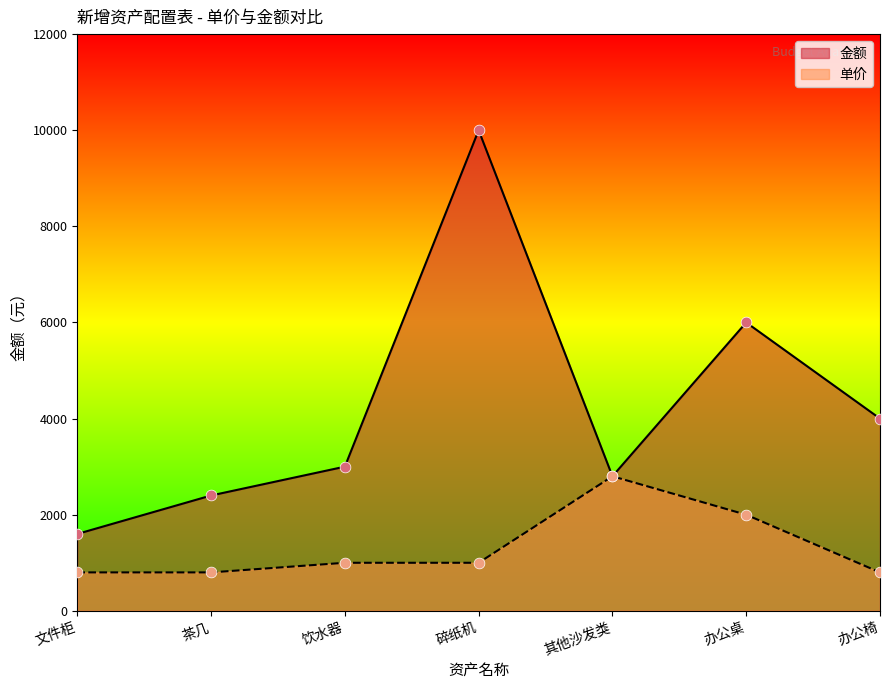

What are all the series names shown in the legend?

金额, 单价